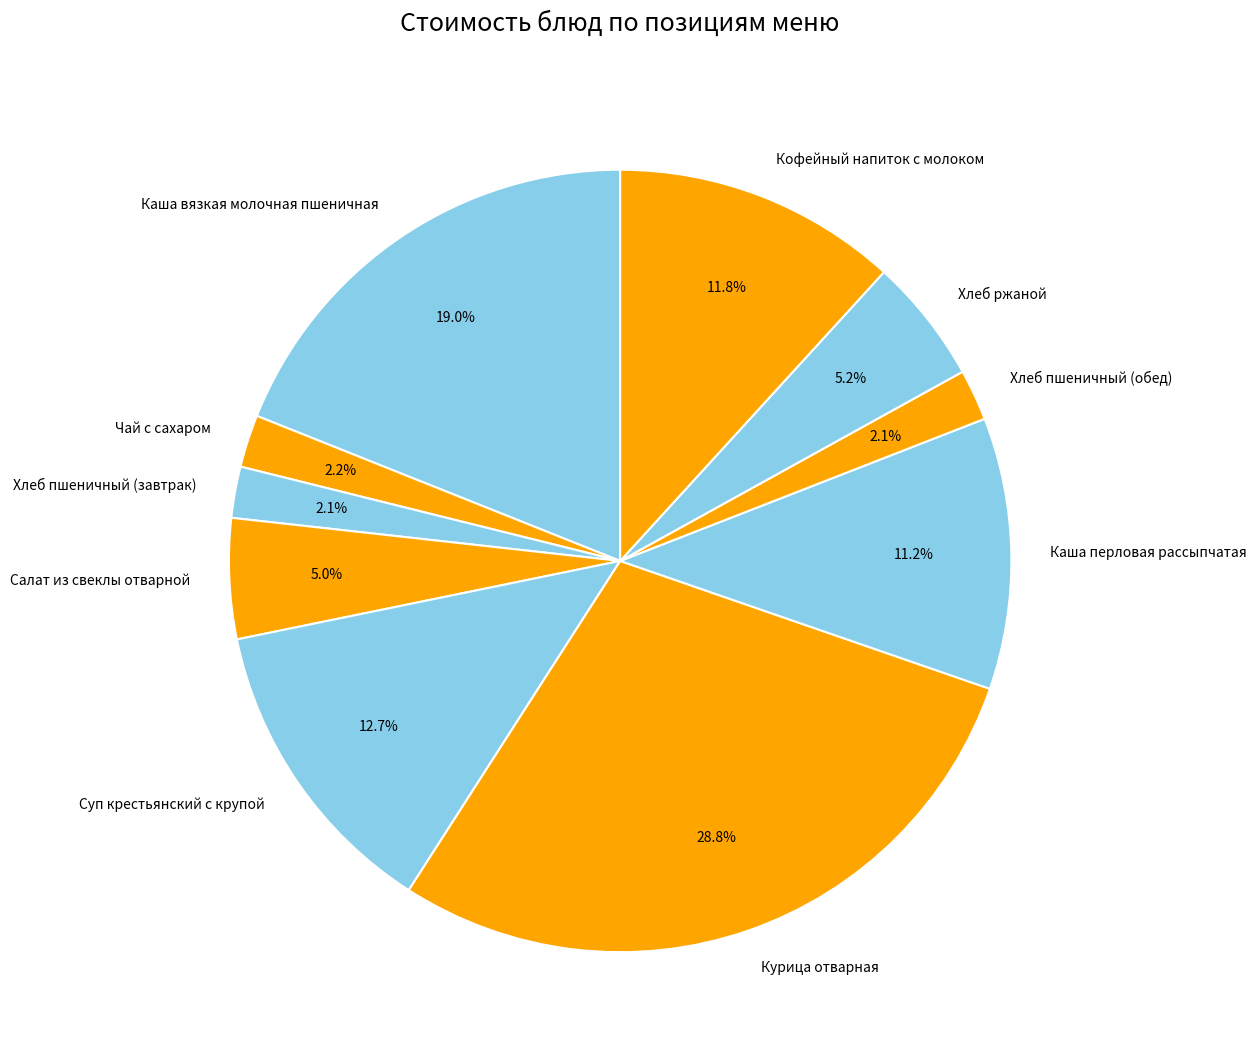

Between Суп крестьянский с крупой and Каша перловая рассыпчатая, which is larger?

Суп крестьянский с крупой